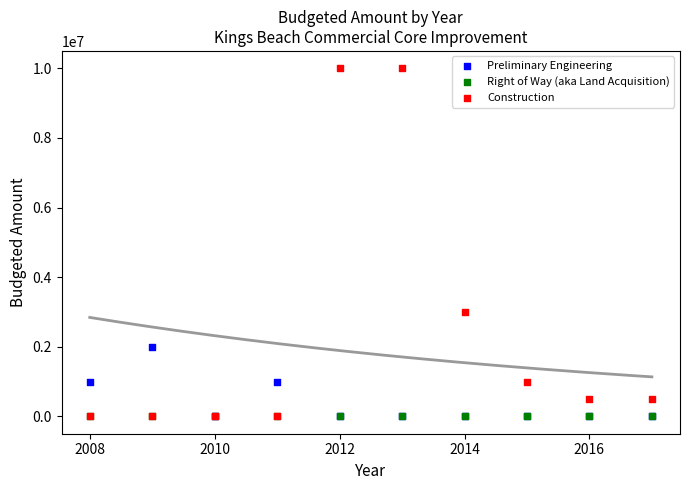

Which series contains the highest Y value?

Construction